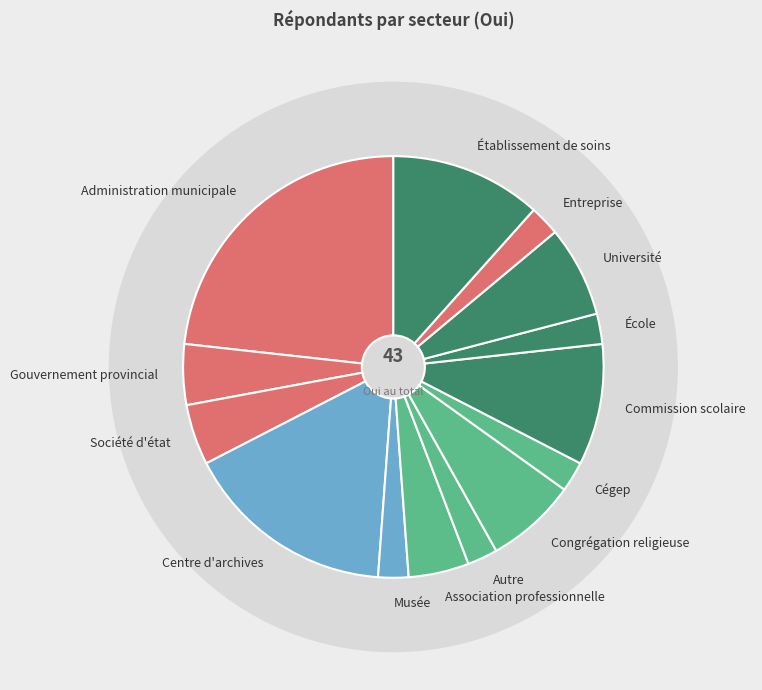

Rank the categories by value from highest to lowest.

Administration municipale, Centre d'archives, Établissement de soins, Commission scolaire, Congrégation religieuse, Université, Gouvernement provincial, Société d'état, Association professionnelle, Musée, Autre, Cégep, École, Entreprise